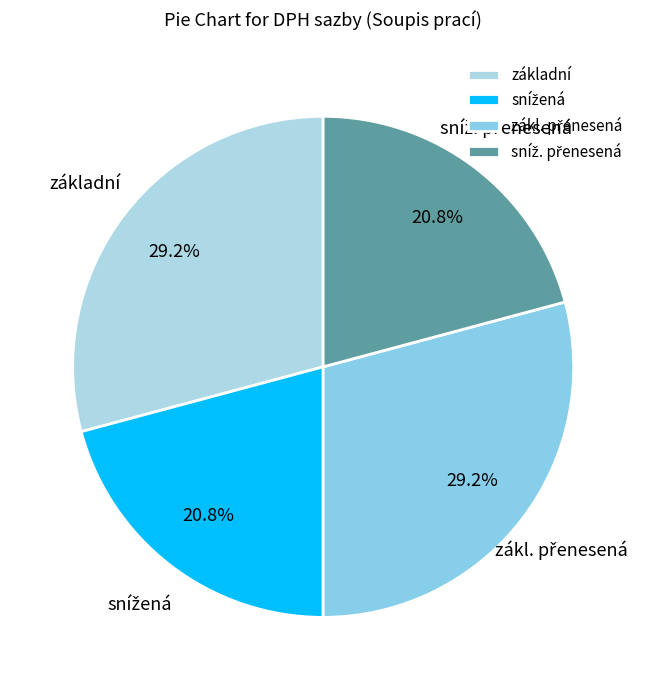

Is there a majority slice in this chart?

No